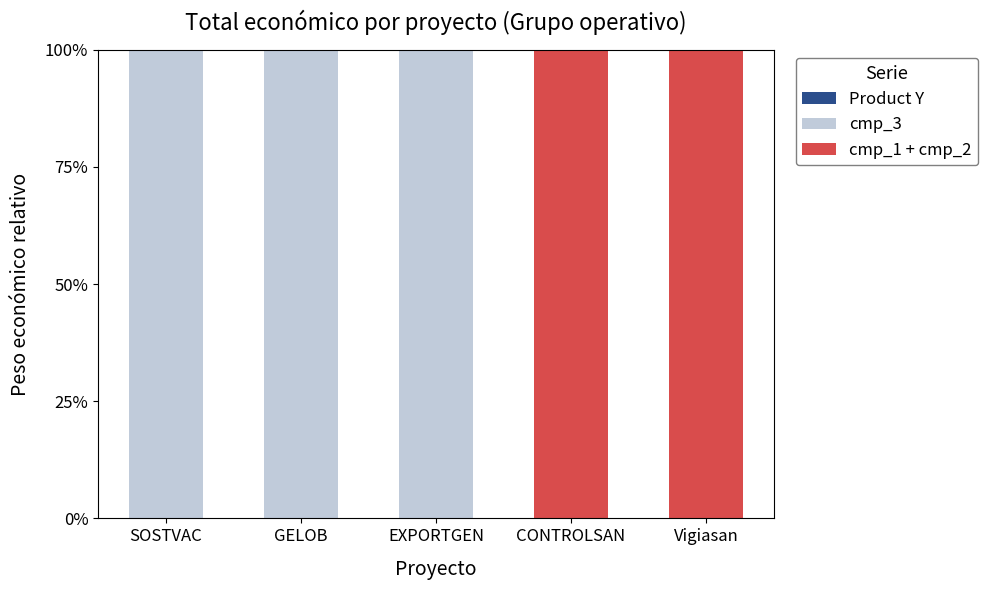

Reading left to right, list the values for the cmp_3 series.

SOSTVAC=100	GELOB=100	EXPORTGEN=100	CONTROLSAN=0	Vigiasan=0